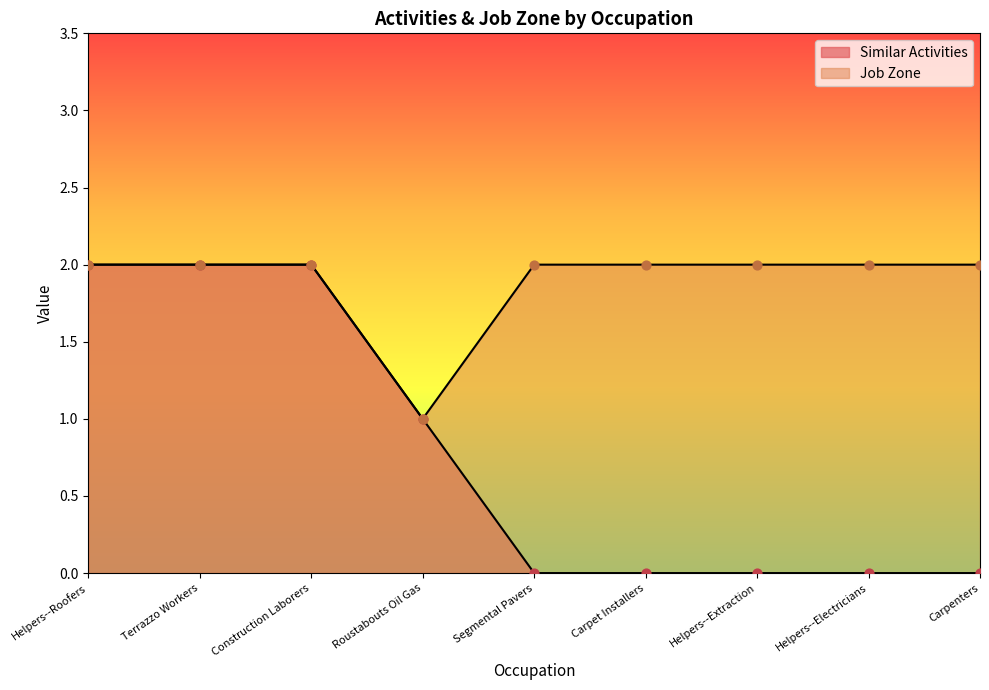

Which series contains the lowest Y value?

Similar Activities